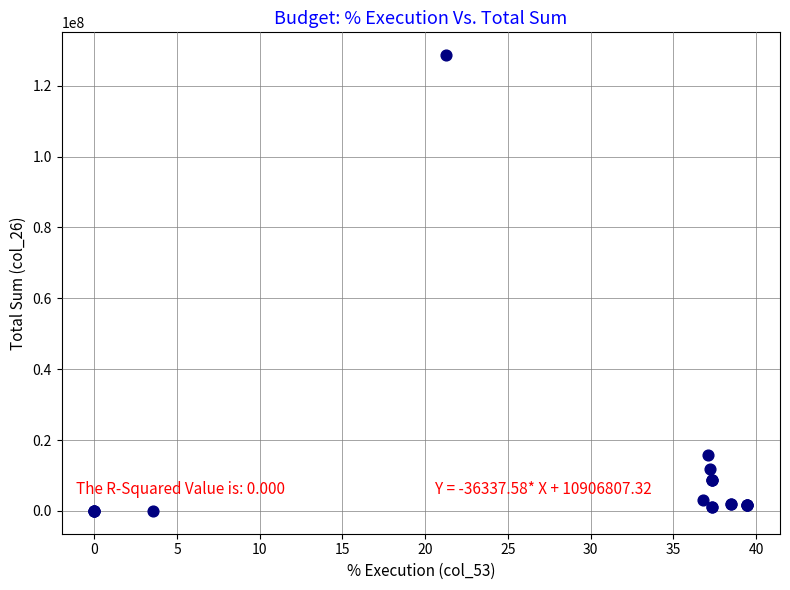

What Y value in the scatter plot is closest to 64323919?

15743691.0